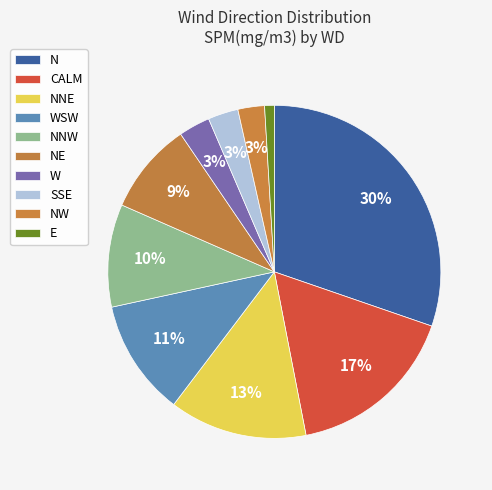

Which has a higher value, W or NNW?

NNW